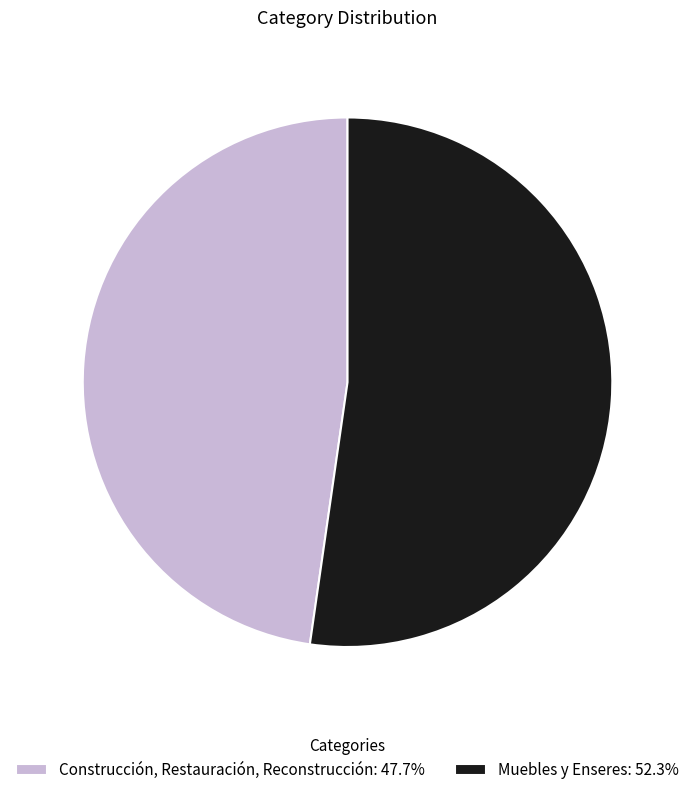

What is the largest slice in the pie chart?

Muebles y Enseres